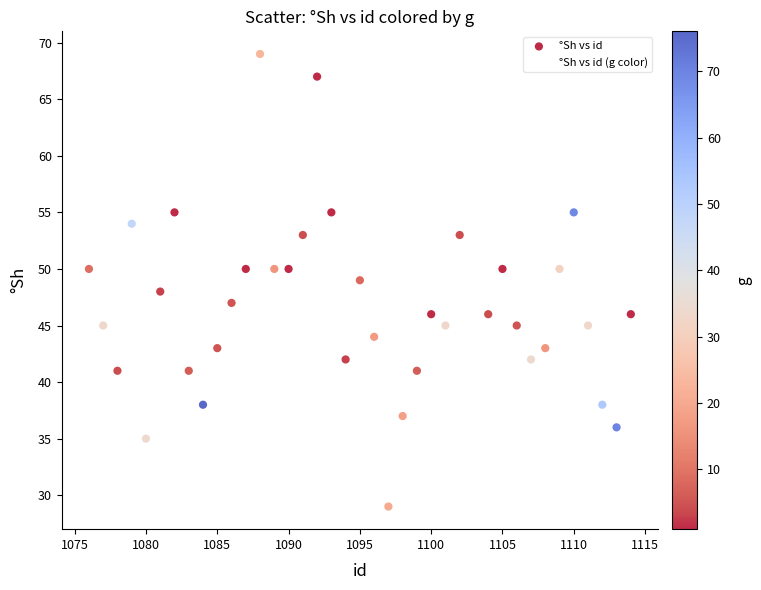

What is the range of Y values (max minus min)?

40